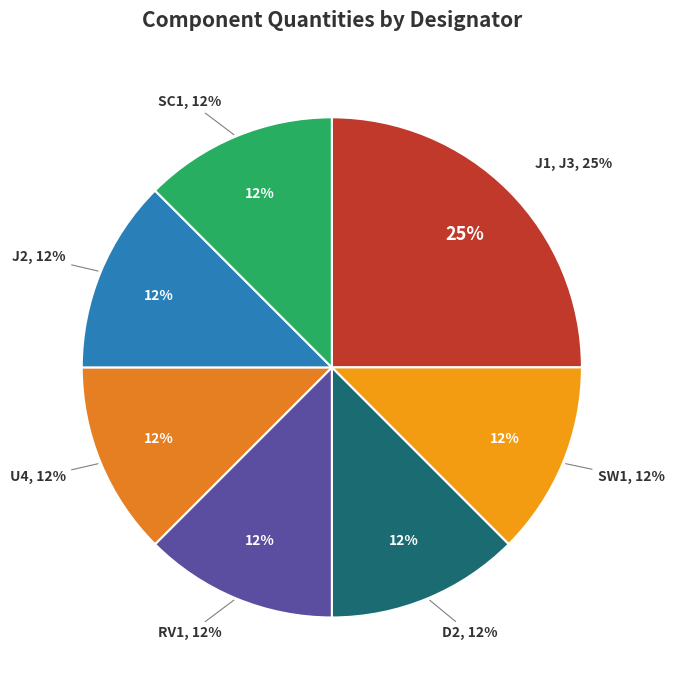

To the nearest percent, what is the difference between the largest and smallest slice percentages?

12%